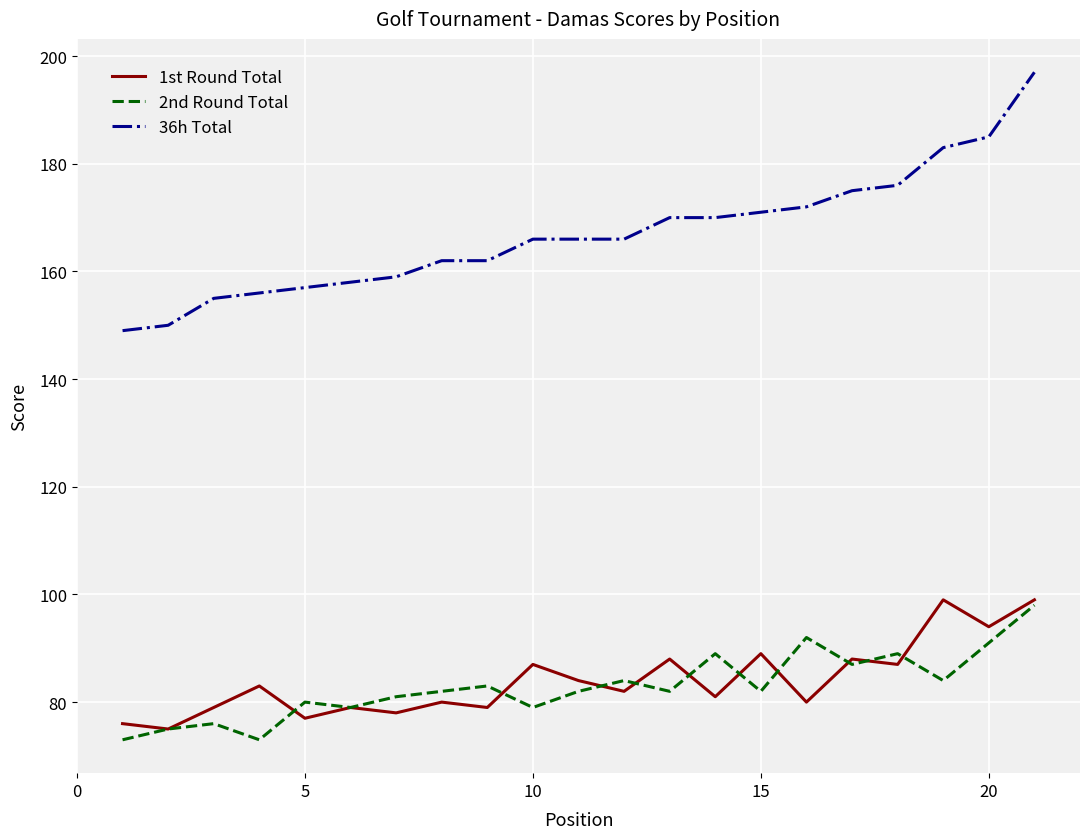

Does the chart display data point markers on the line(s)?

No